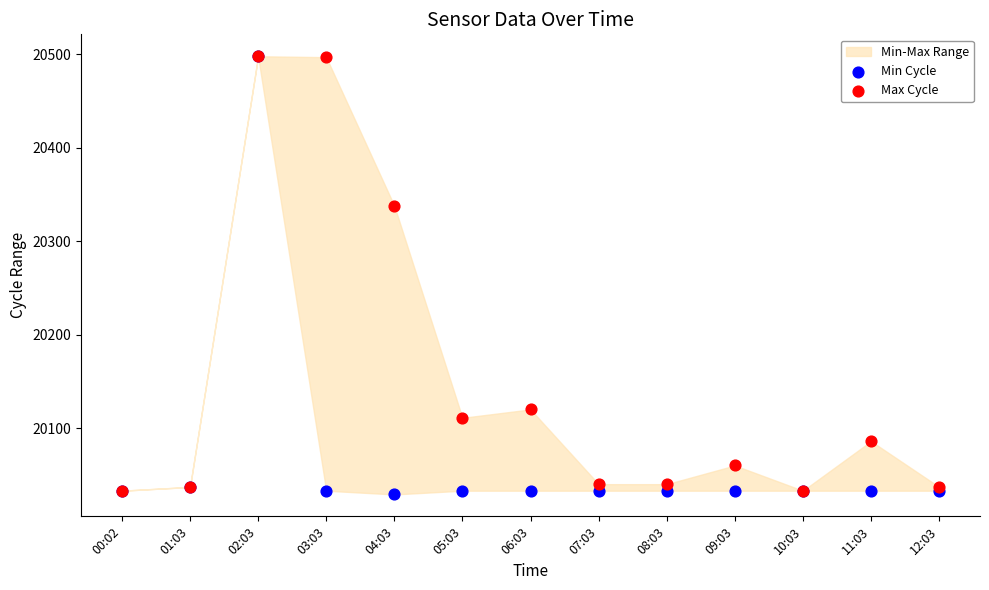

In the Min Cycle series, what Y value is closest to 20263?

20037